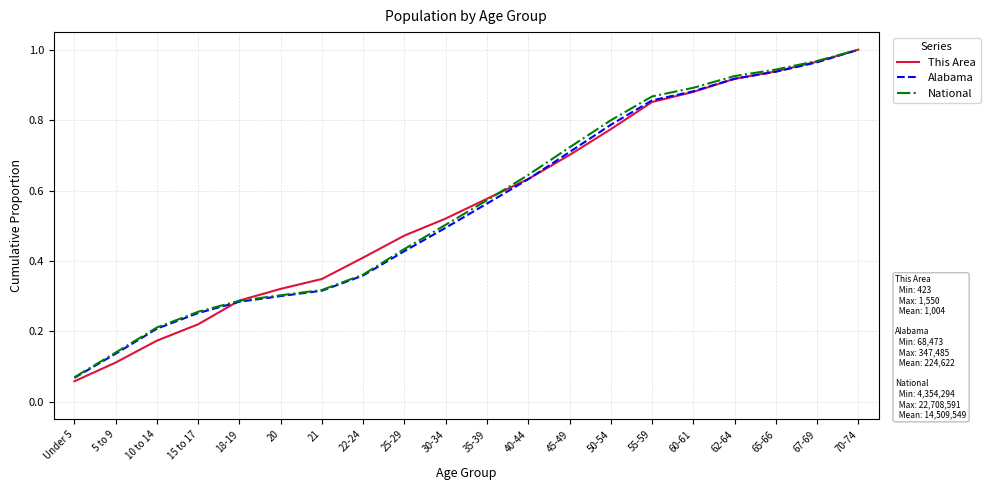

True or false: National has a value of 0.9 at 65-66.

True